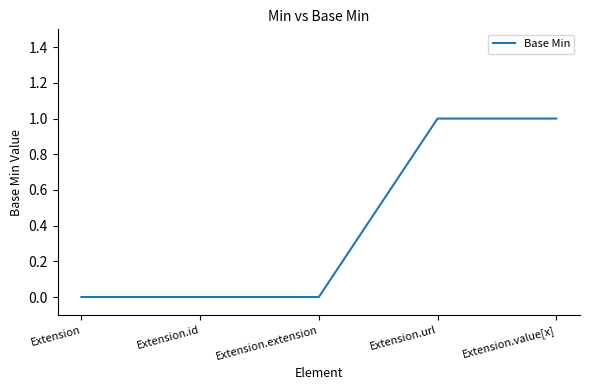

True or false: the data shows 1 at Extension.url.

True